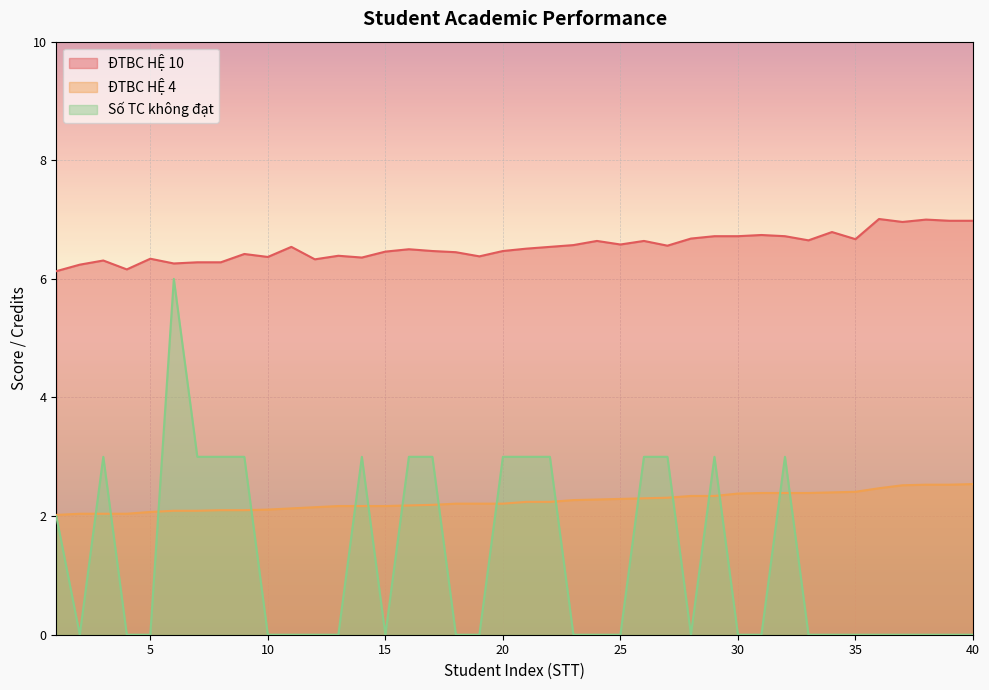

How many lines are shown in the chart?

3